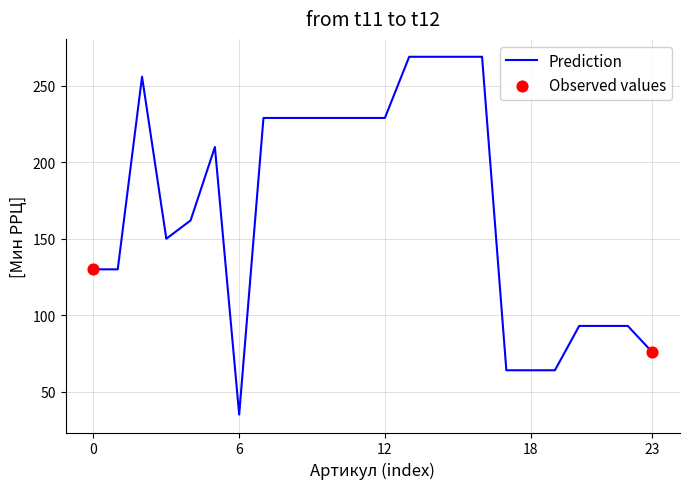

What is the difference between the maximum and minimum values?

234